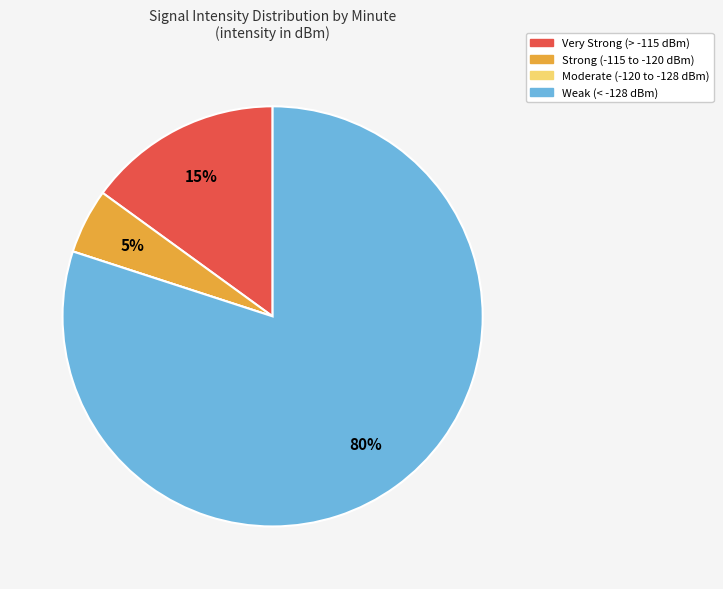

Is there any slice that represents more than half of the pie?

Yes